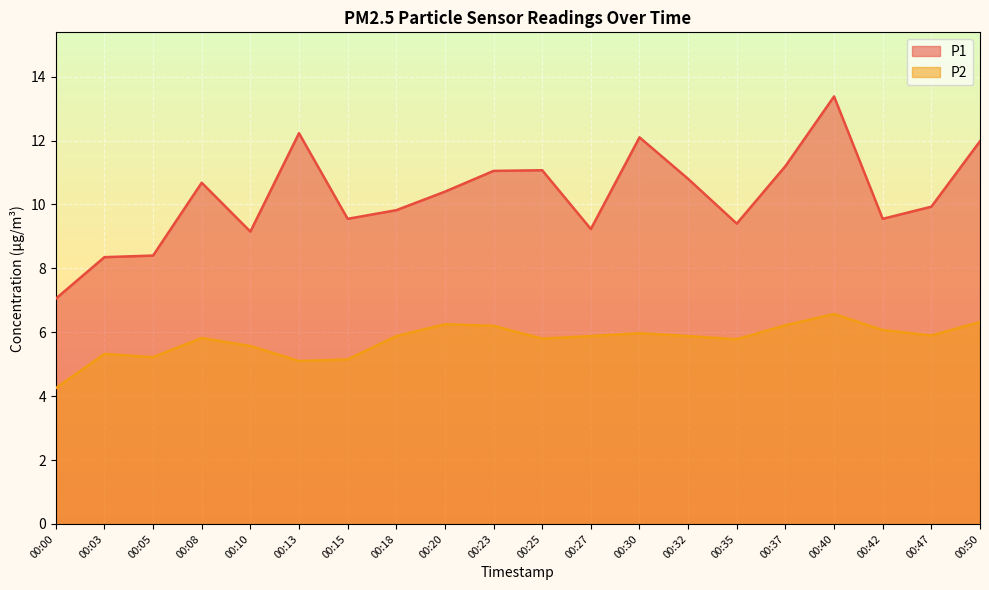

How many lines are shown in the chart?

2